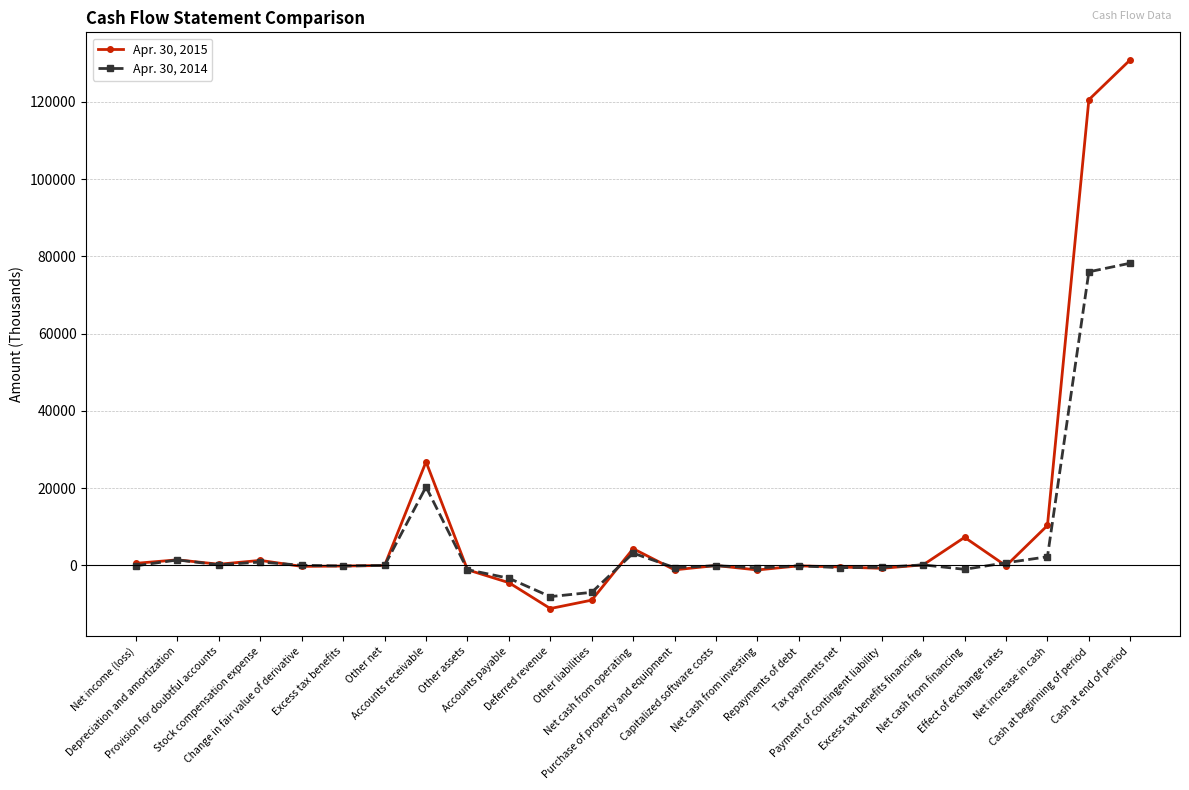

Read the Apr. 30, 2015 value at Net cash from investing.

-1168